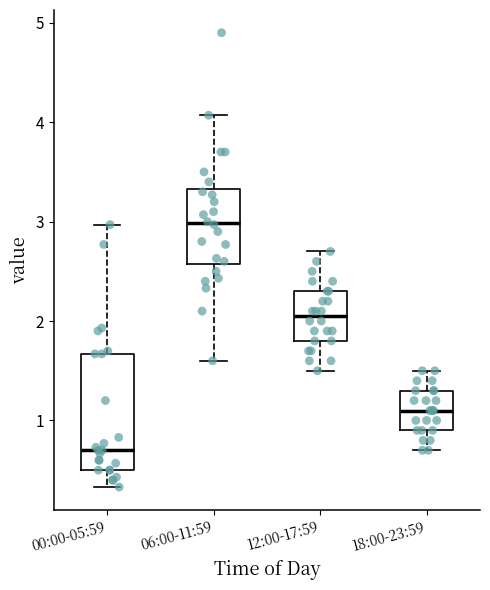

Which box is the tallest, from its lower edge to its upper edge?

00:00-05:59